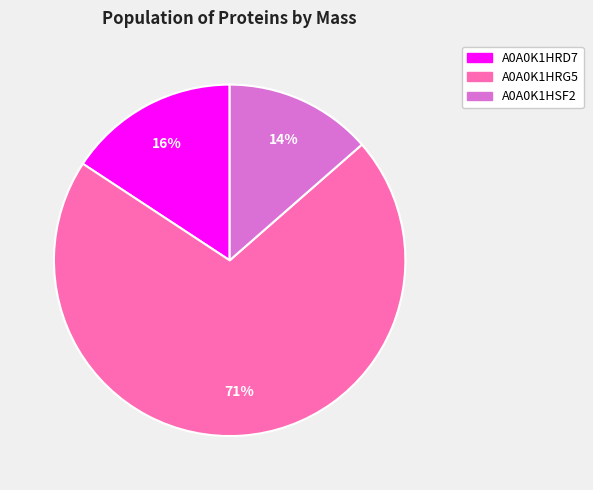

Which slice is the smallest?

A0A0K1HSF2